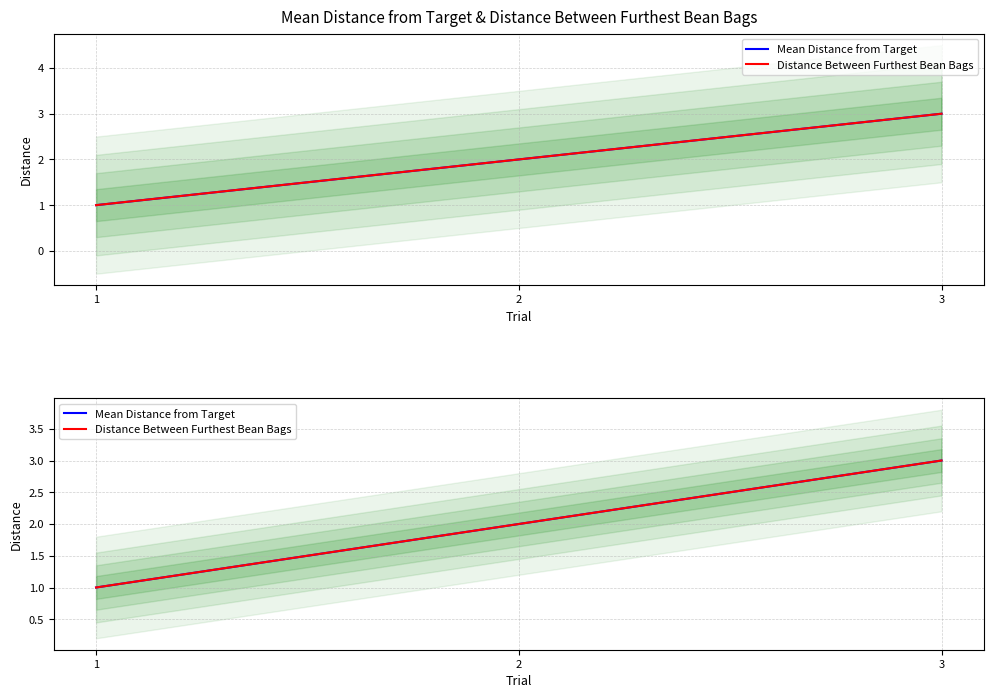

Reading left to right, list all the values displayed in this chart.

Mean Distance from Target: 1=1	2=2	3=3
Distance Between Furthest Bean Bags: 1=1	2=2	3=3